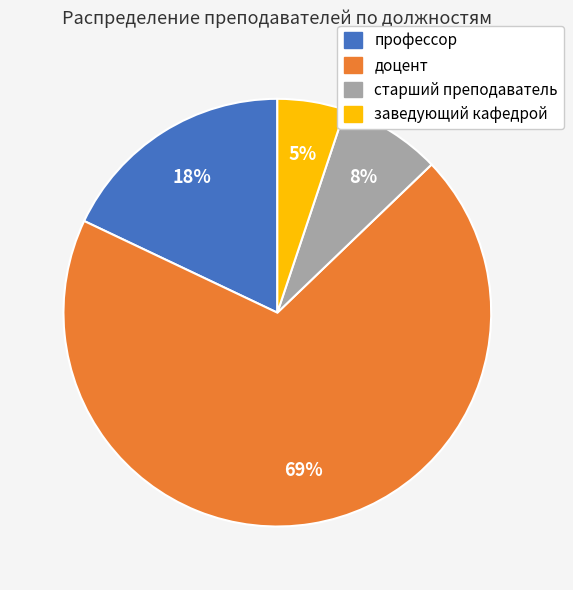

What is the smallest slice in the pie chart?

заведующий кафедрой